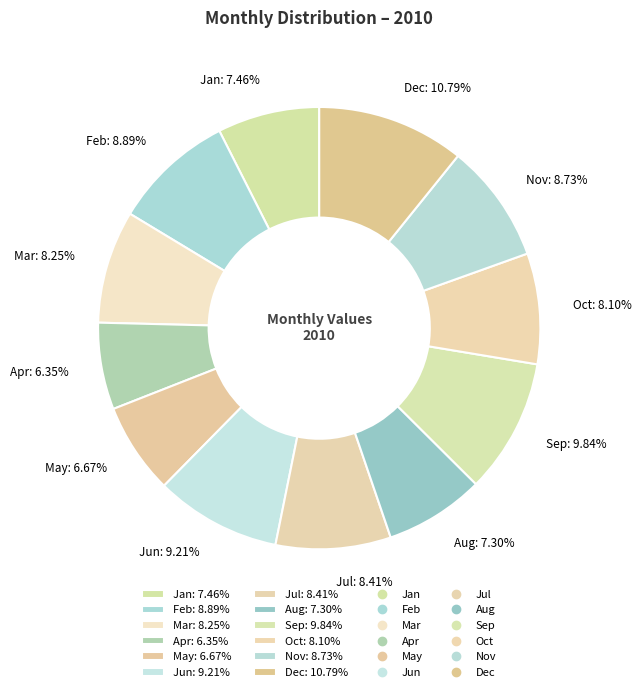

Combined, what portion of the pie is Jul and May?

15.1%